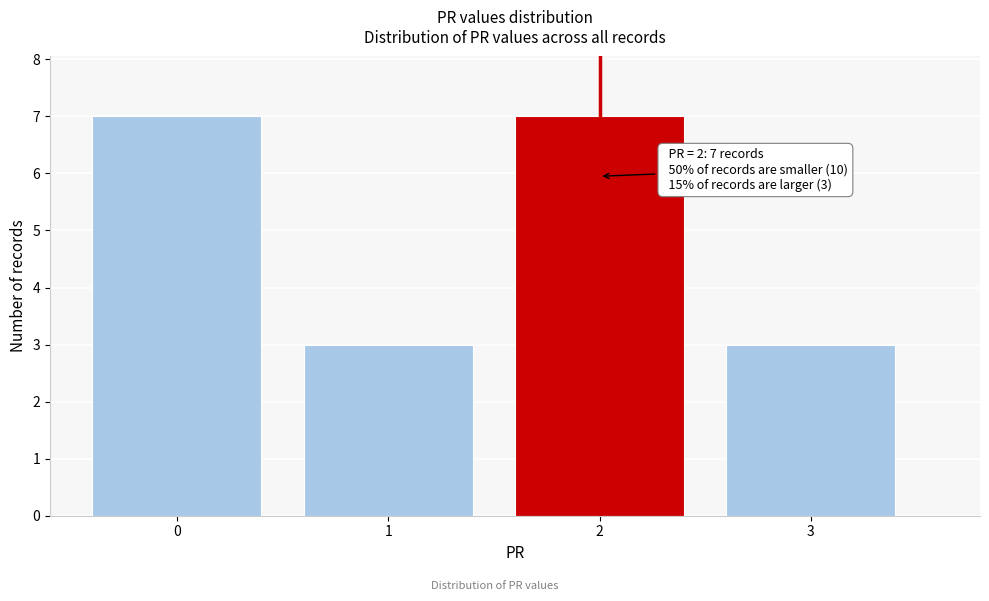

Reading left to right, list all the values displayed in this chart.

7	3	7	3